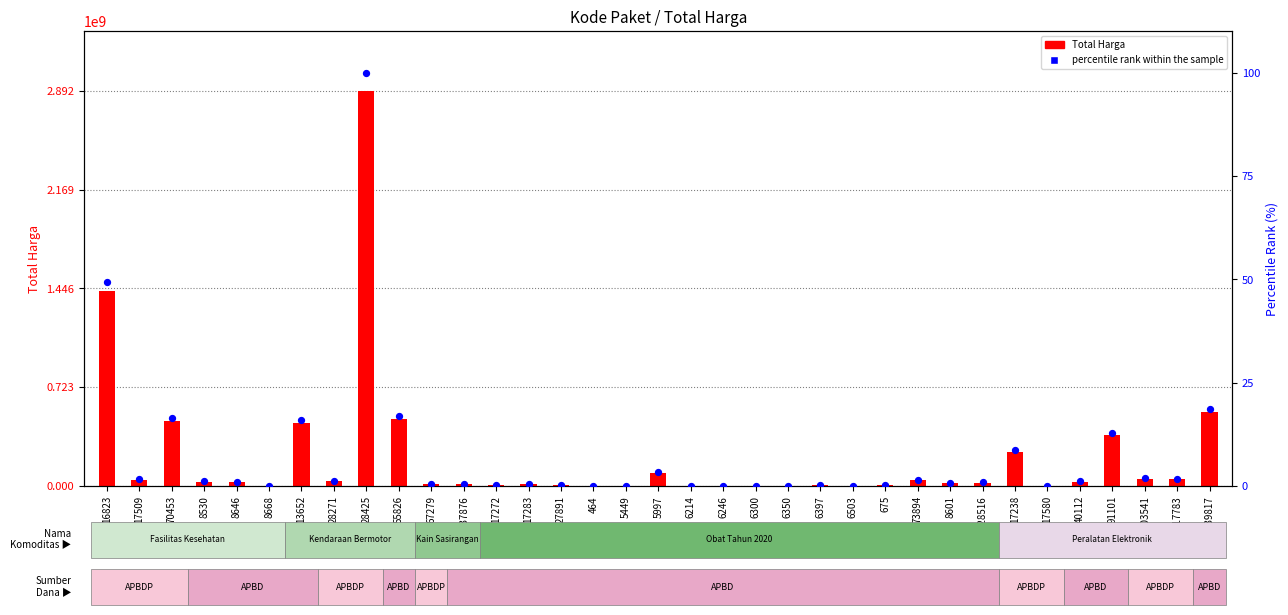

At which category is the sum across all series the highest?

28425